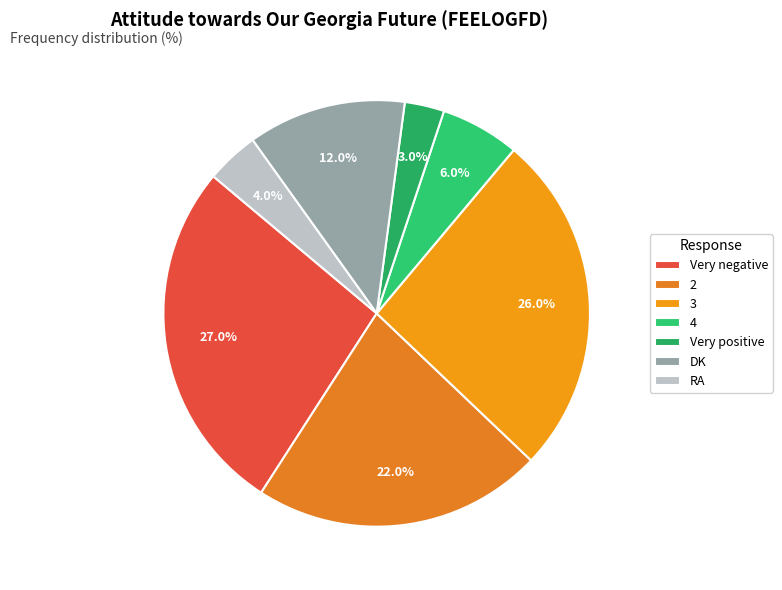

To the nearest percent, what is the difference between the RA and Very negative slice percentages?

23%